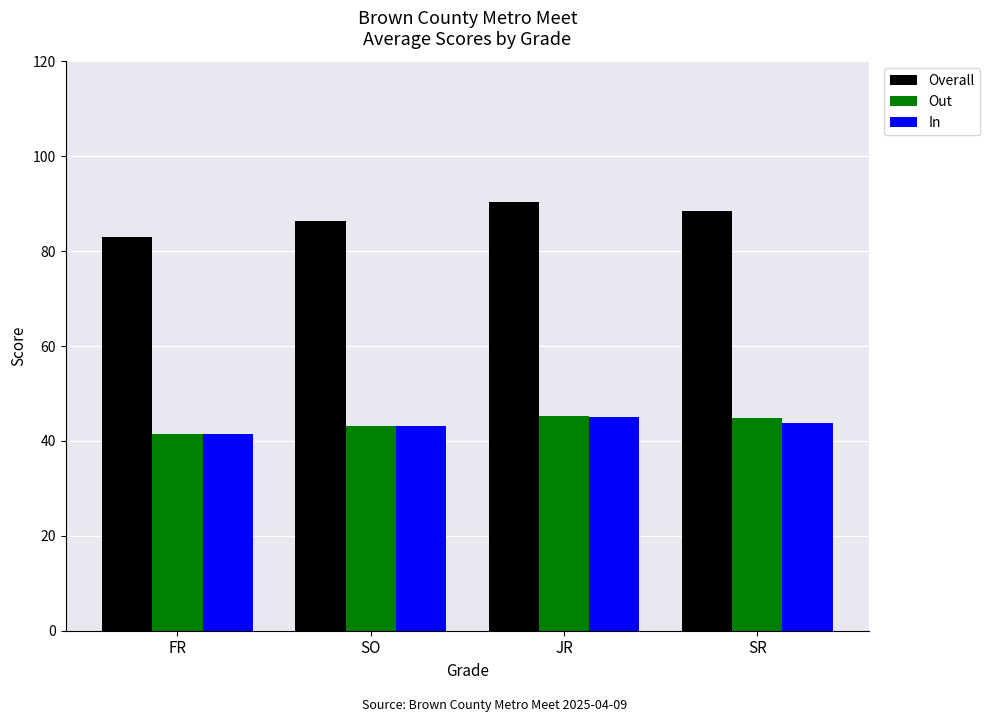

What is the average value of the Out series?

43.7